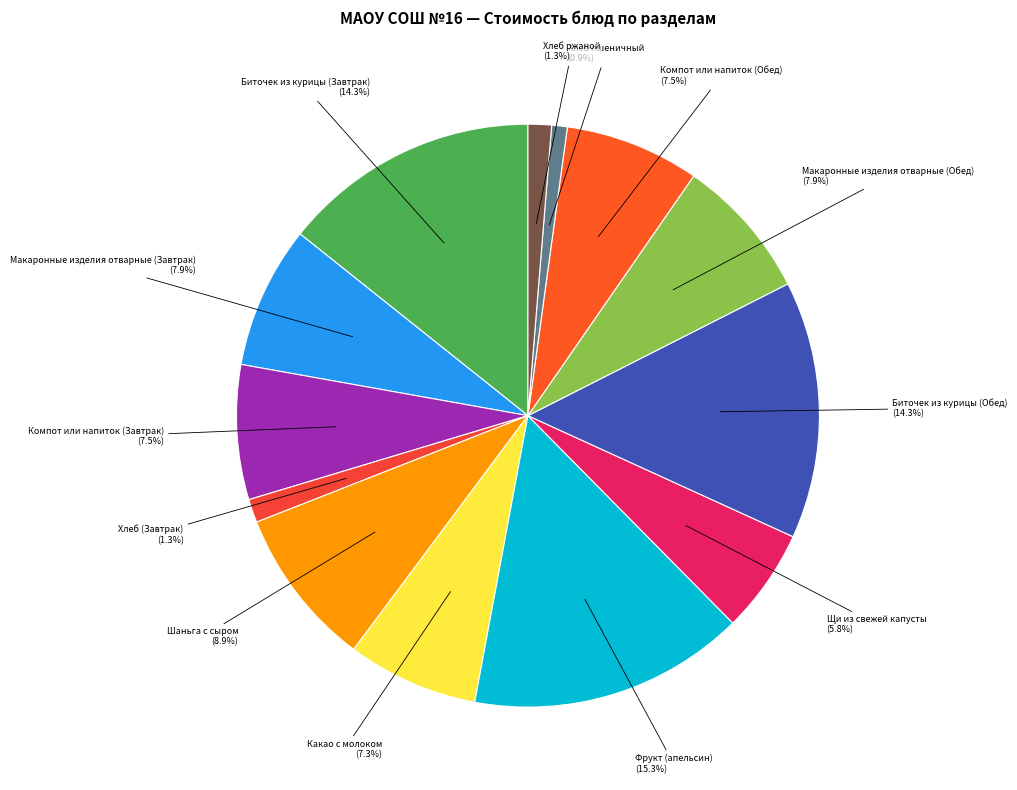

Which slice is the largest?

Фрукт (апельсин)